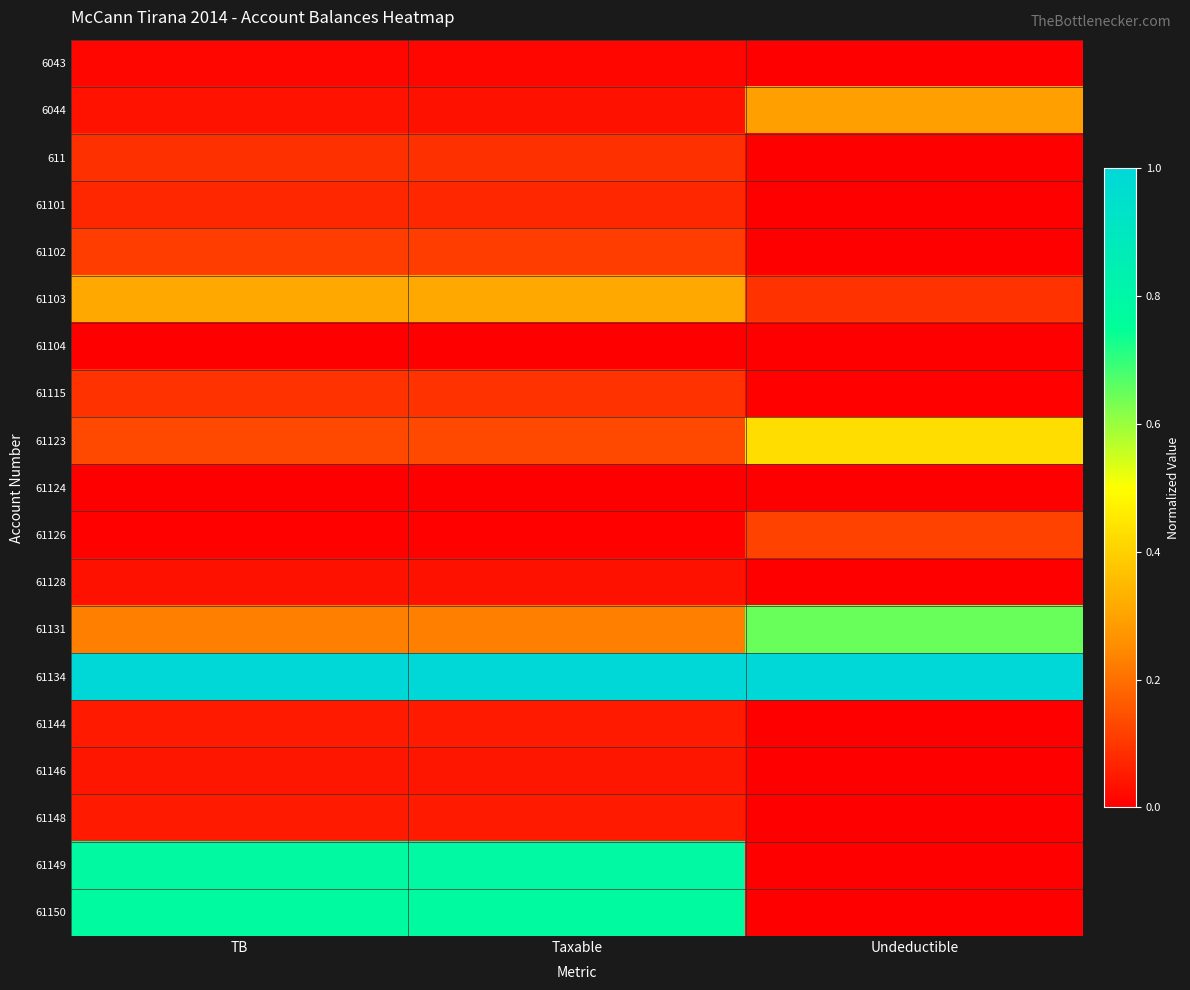

Reading left to right, transcribe all the data shown in this chart.

6043: TB=0.0	Taxable=0.0	Undeductible=0.0
6044: TB=0.0	Taxable=0.0	Undeductible=0.3
611: TB=0.1	Taxable=0.1	Undeductible=0.0
61101: TB=0.1	Taxable=0.1	Undeductible=0.0
61102: TB=0.1	Taxable=0.1	Undeductible=0.0
61103: TB=0.3	Taxable=0.3	Undeductible=0.1
61104: TB=0.0	Taxable=0.0	Undeductible=0.0
61115: TB=0.1	Taxable=0.1	Undeductible=0.0
61123: TB=0.1	Taxable=0.1	Undeductible=0.4
61124: TB=0.0	Taxable=0.0	Undeductible=0.0
61126: TB=0.0	Taxable=0.0	Undeductible=0.1
61128: TB=0.0	Taxable=0.0	Undeductible=0.0
61131: TB=0.2	Taxable=0.2	Undeductible=0.6
61134: TB=1.0	Taxable=1.0	Undeductible=1.0
61144: TB=0.0	Taxable=0.0	Undeductible=0.0
61146: TB=0.0	Taxable=0.0	Undeductible=0.0
61148: TB=0.0	Taxable=0.0	Undeductible=0.0
61149: TB=0.8	Taxable=0.8	Undeductible=0.0
61150: TB=0.8	Taxable=0.8	Undeductible=0.0